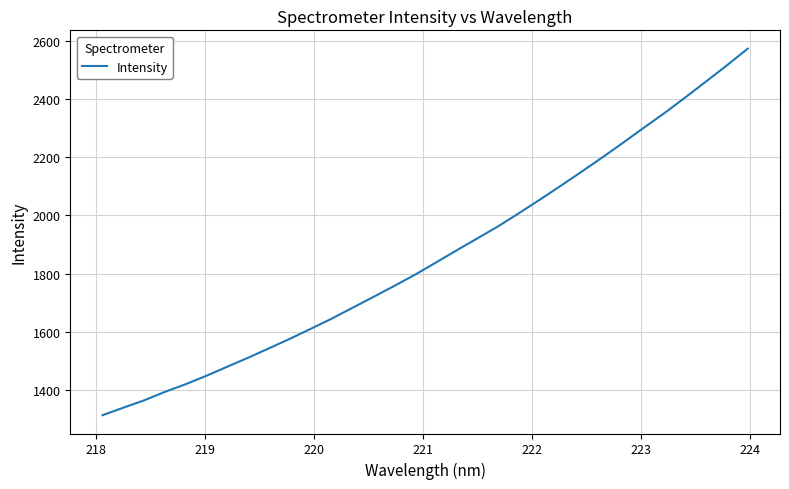

What is the maximum value shown in the chart?

2572.4